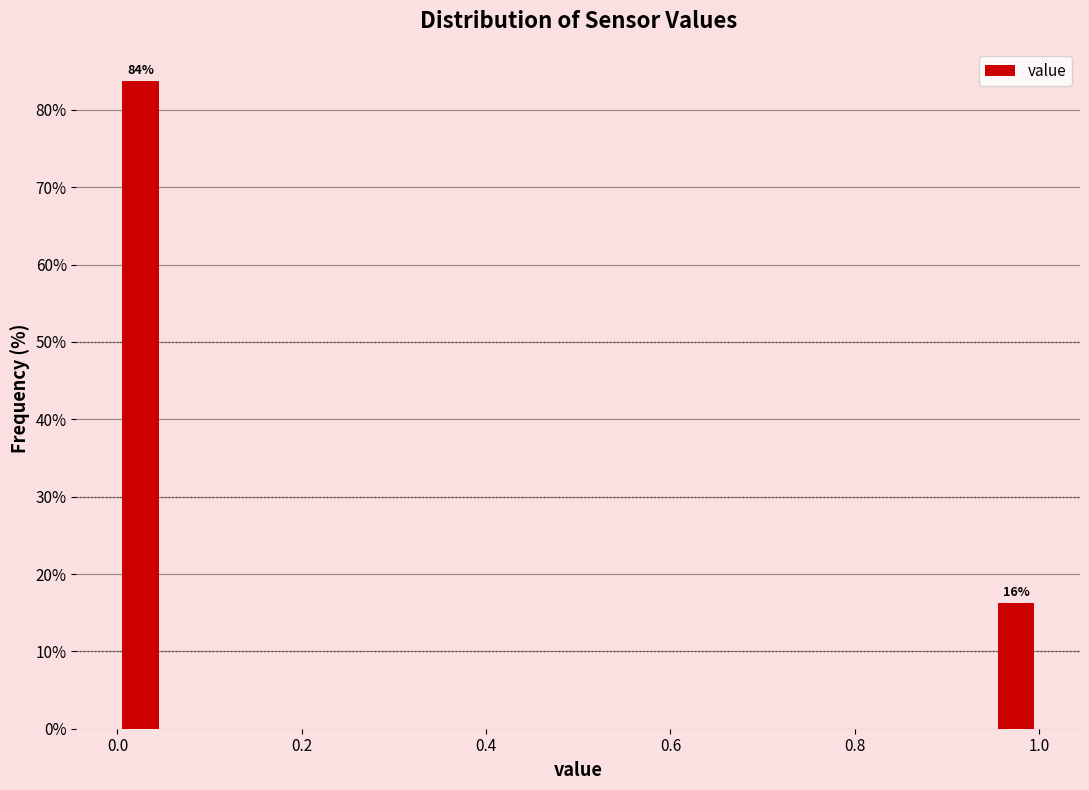

Read against the x-axis, roughly where is the centre of the tallest bar?

0.02